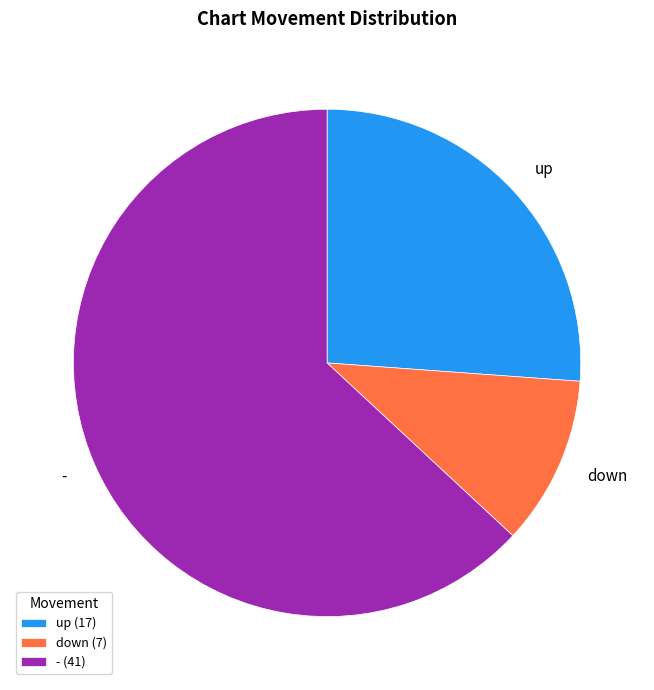

Combined, do down (7) and up (17) account for over 50%?

No